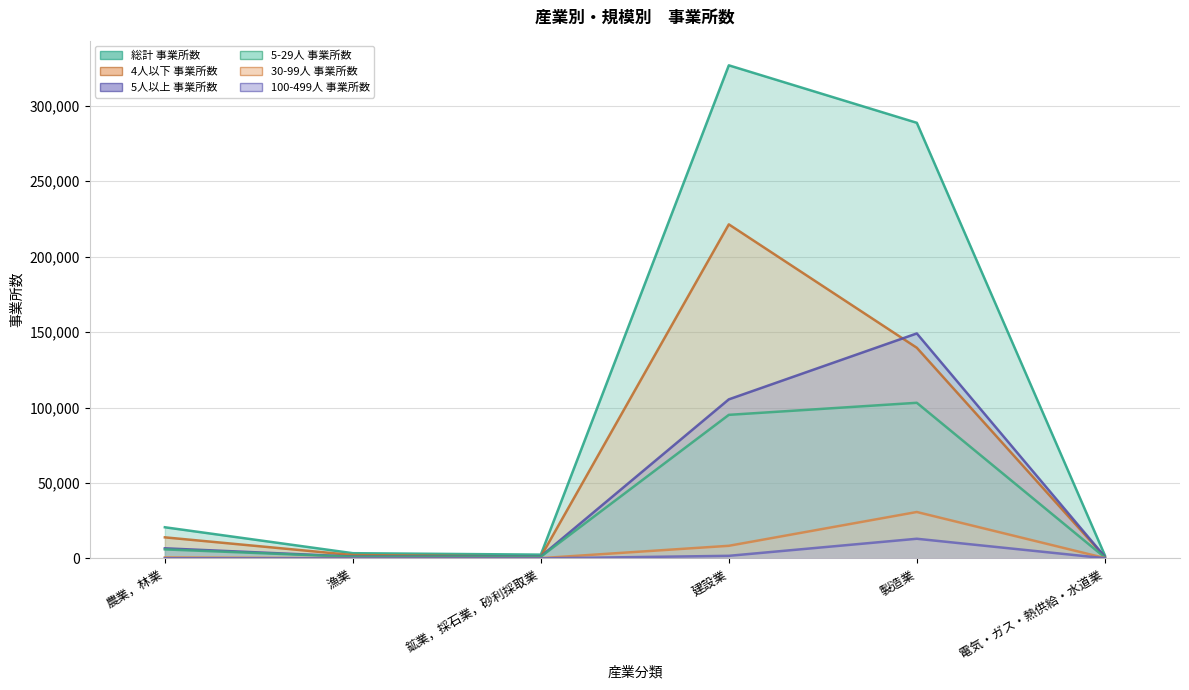

At which category is the sum across all series the highest?

建設業